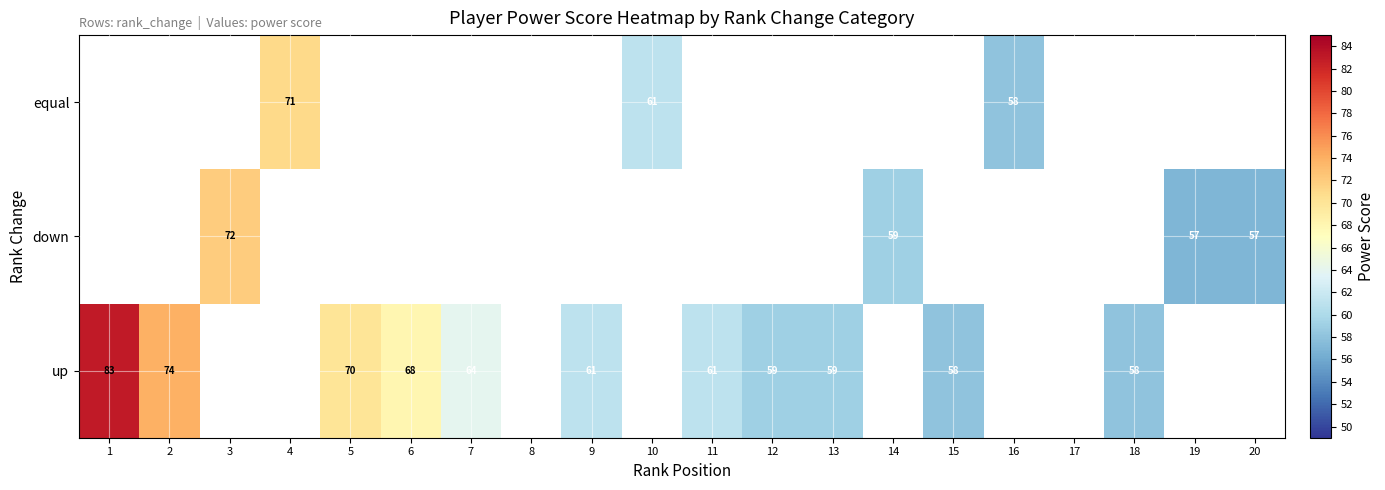

The up series shows 29 at 9. True or false?

False